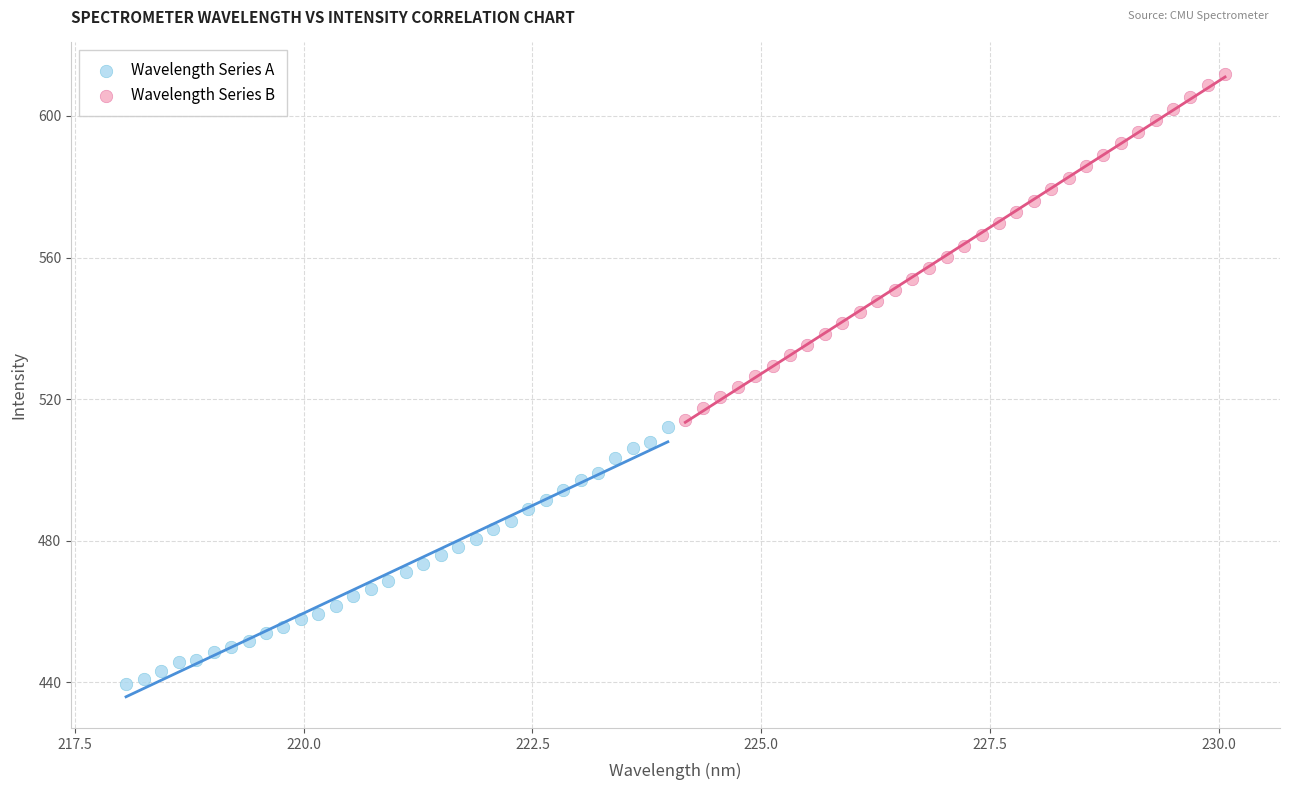

Which series contains the highest Y value?

Wavelength Series B